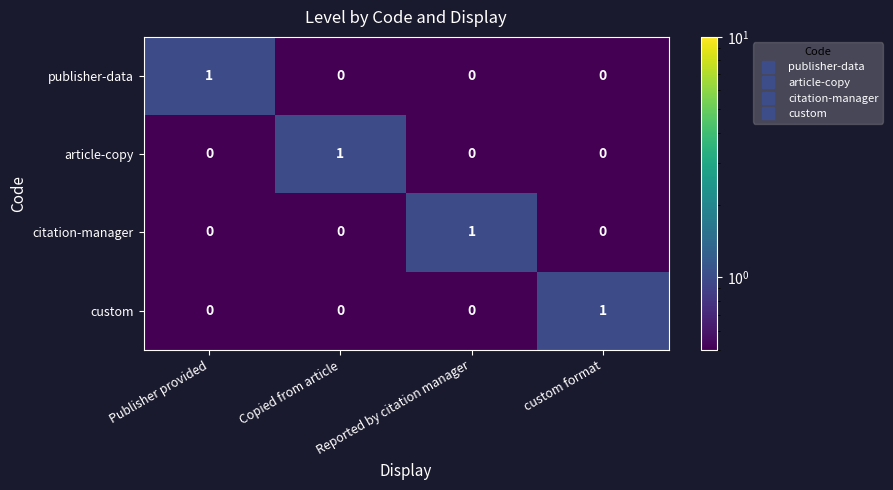

What is the total value across all series at custom format?

1